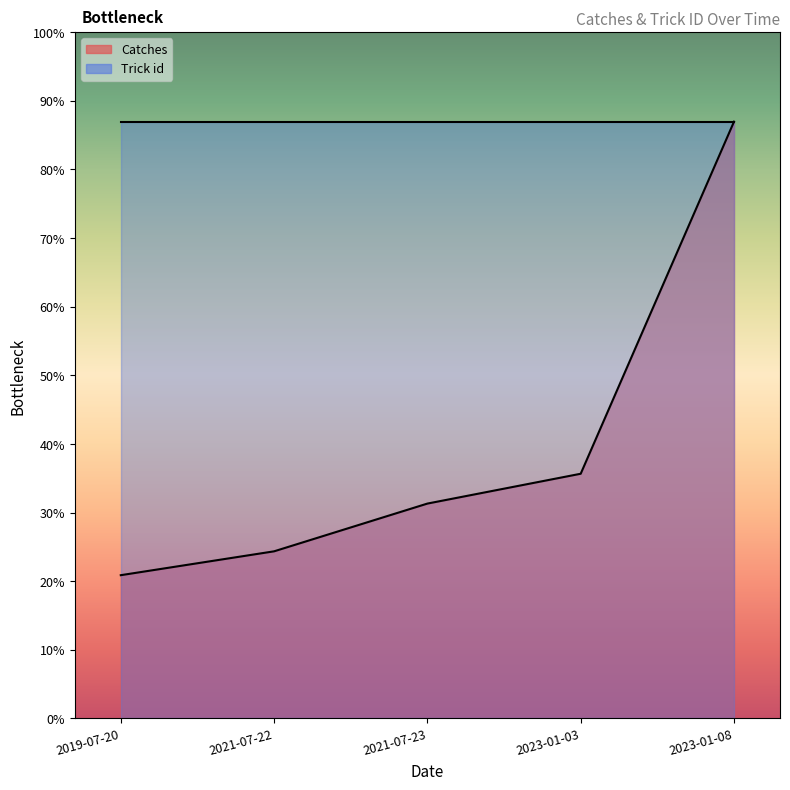

Reading left to right, what are all the values shown in this chart?

2019-07-20=120	2021-07-22=140	2021-07-23=180	2023-01-03=205	2023-01-08=500